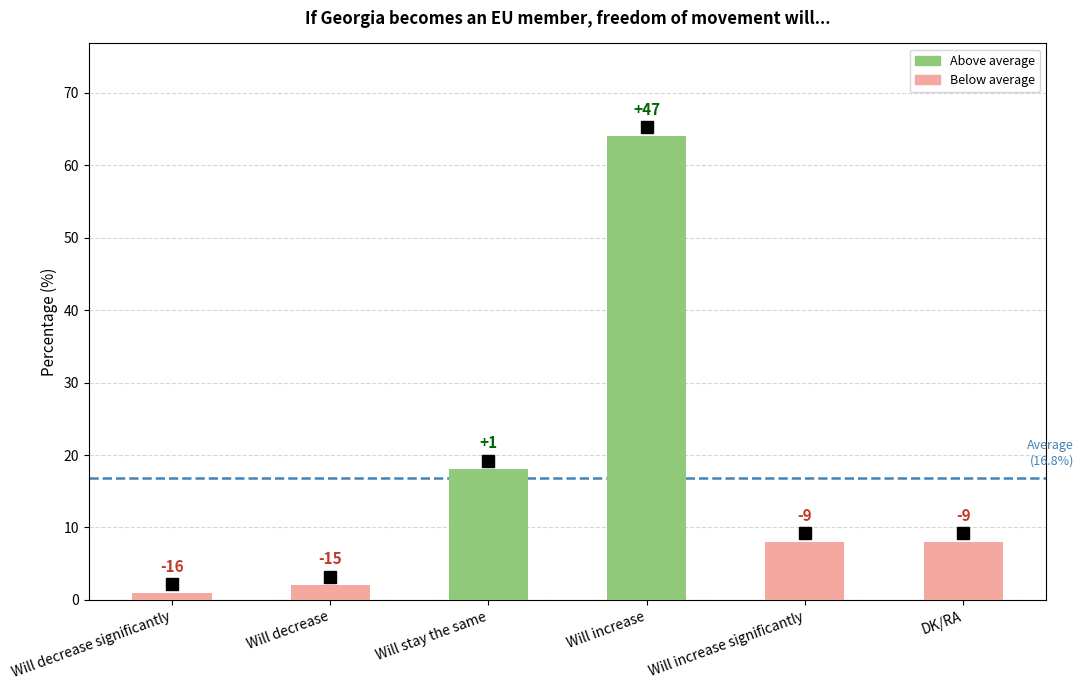

Does the chart contain any negative values?

No